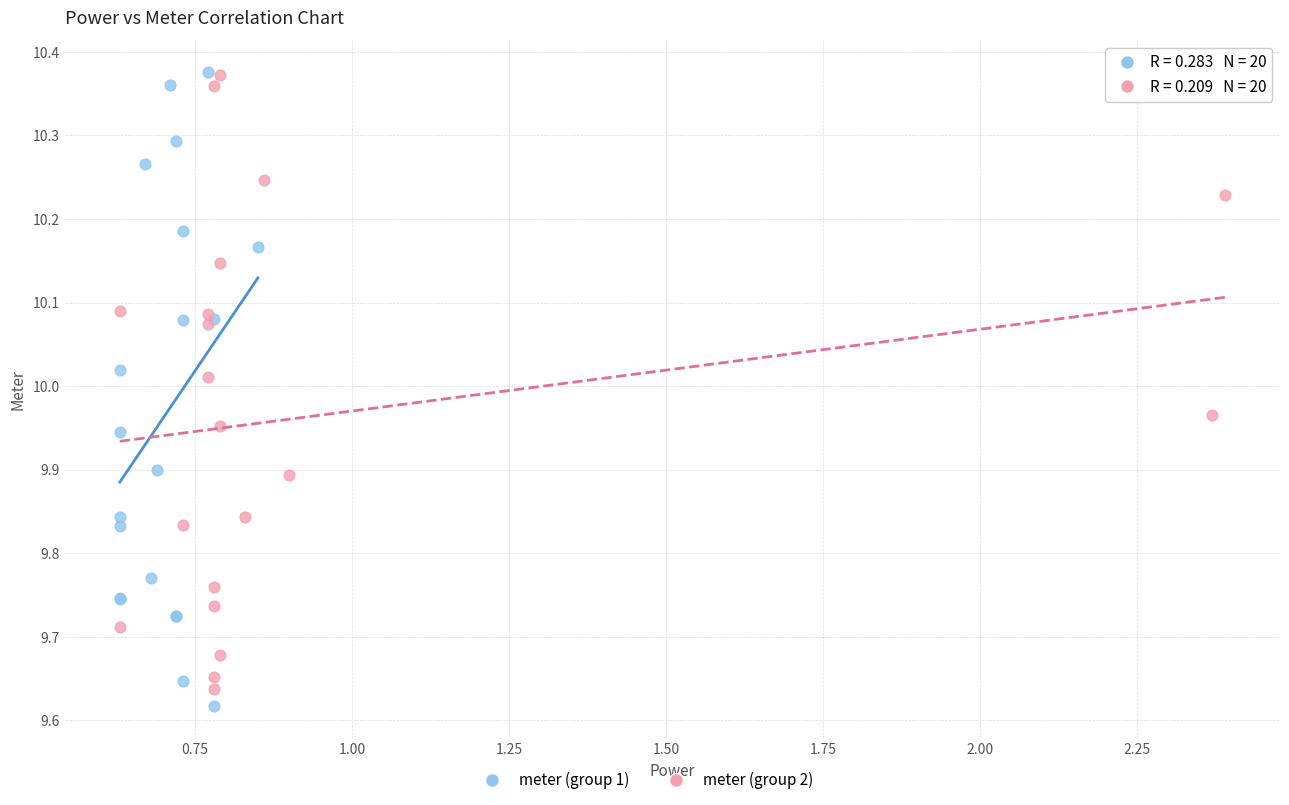

Which series has the widest spread of Y values?

meter (group 1)